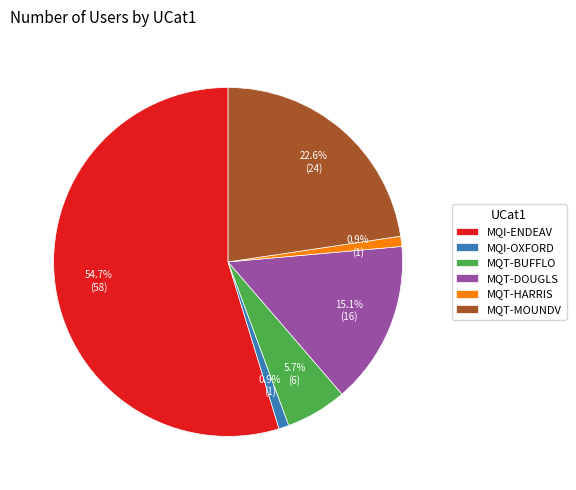

How many segments does this pie chart have?

6